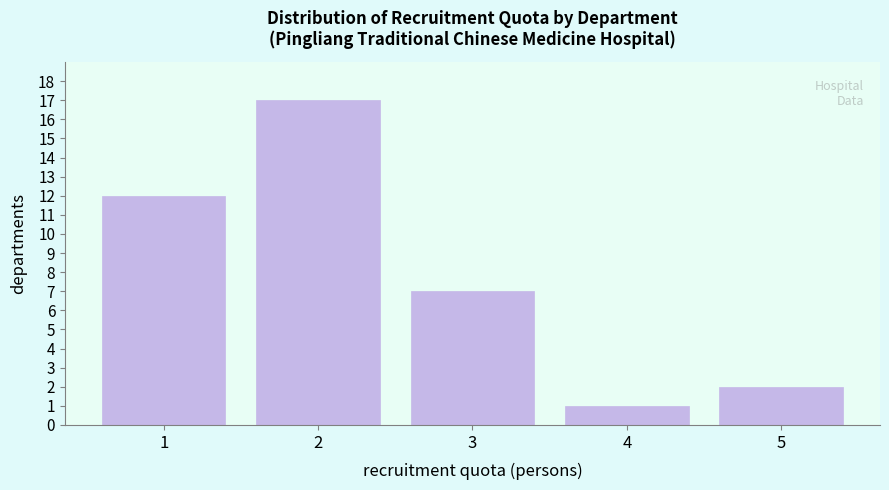

Reading left to right, extract all data points from this chart.

12	17	7	1	2